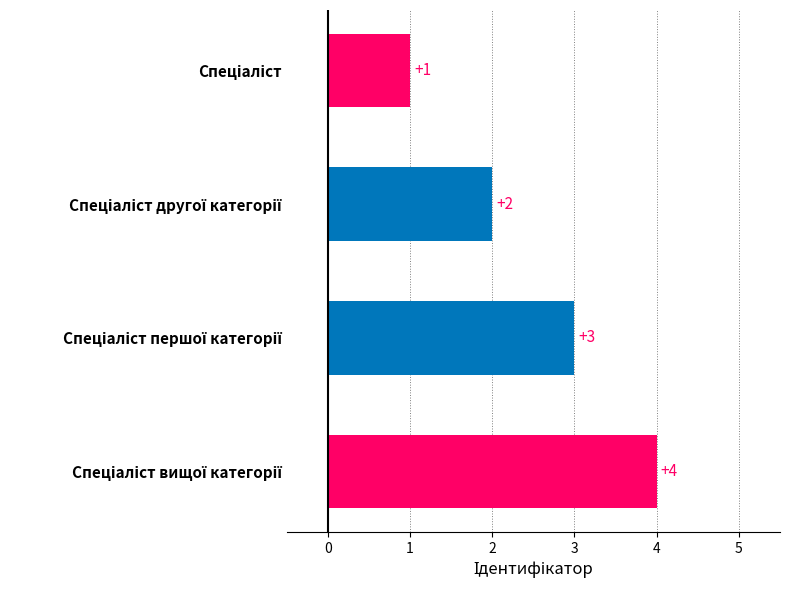

What is the sum of all values?

10